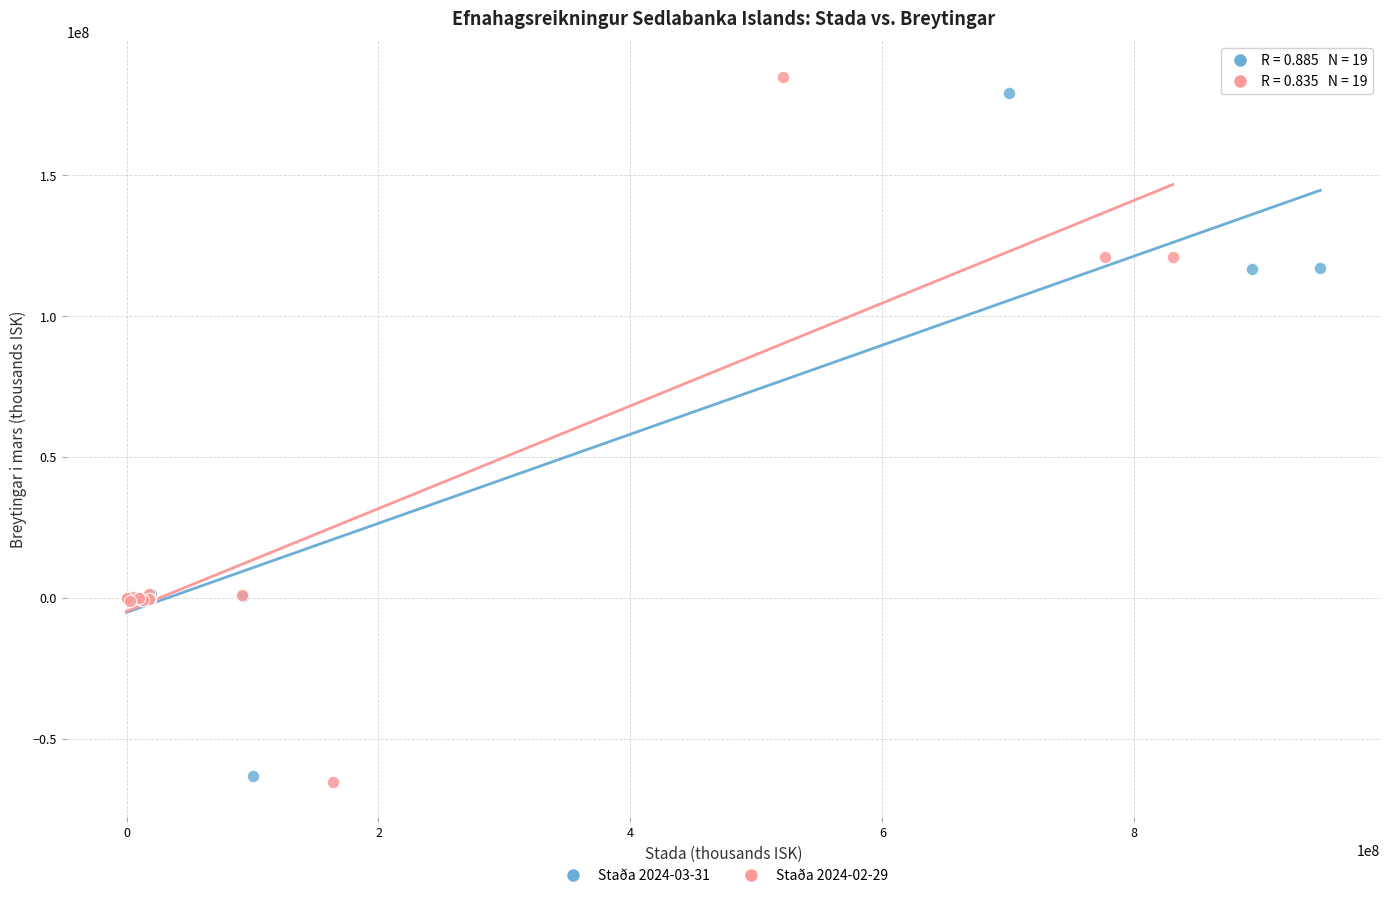

Which series has the widest spread of Y values?

Staða 2024-02-29